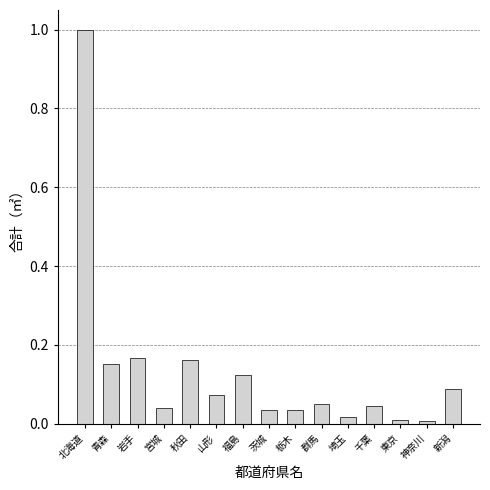

What is the difference between the maximum and minimum values?

1.0